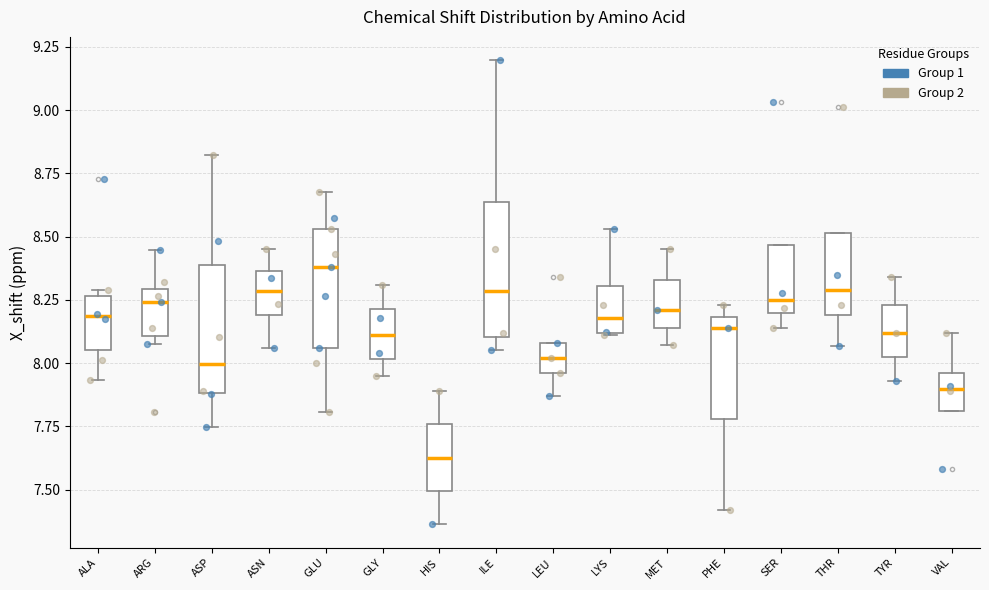

Reading left to right, transcribe this box plot: for each box, give where its median line is, the range the box spans, and where its two whiskers end, as read against the y-axis. The values are not printed on the chart, so give them approximately, as read against the axis.

ALA: median 8.20, box 8.05 to 8.25, whiskers 7.95 to 8.30
ARG: median 8.25, box 8.10 to 8.30, whiskers 8.10 (just below the box's lower edge) to 8.45
ASP: median 8.00, box 7.90 to 8.40, whiskers 7.75 to 8.80
ASN: median 8.30, box 8.20 to 8.35, whiskers 8.05 to 8.45
GLU: median 8.40, box 8.05 to 8.55, whiskers 7.80 to 8.70
GLY: median 8.10, box 8.00 to 8.20, whiskers 7.95 to 8.30
HIS: median 7.65, box 7.50 to 7.75, whiskers 7.35 to 7.90
ILE: median 8.30, box 8.10 to 8.65, whiskers 8.05 to 9.20
LEU: median 8.00, box 7.95 to 8.10, whiskers 7.85 to 8.10
LYS: median 8.20, box 8.10 to 8.30, whiskers 8.10 to 8.55
MET: median 8.20, box 8.15 to 8.35, whiskers 8.05 to 8.45
PHE: median 8.15, box 7.80 to 8.20, whiskers 7.40 to 8.25
SER: median 8.25, box 8.20 to 8.45, whiskers 8.15 to 8.45
THR: median 8.30, box 8.20 to 8.50, whiskers 8.05 to 8.50
TYR: median 8.10, box 8.00 to 8.25, whiskers 7.95 to 8.35
VAL: median 7.90, box 7.80 to 7.95, whiskers 7.80 to 8.10